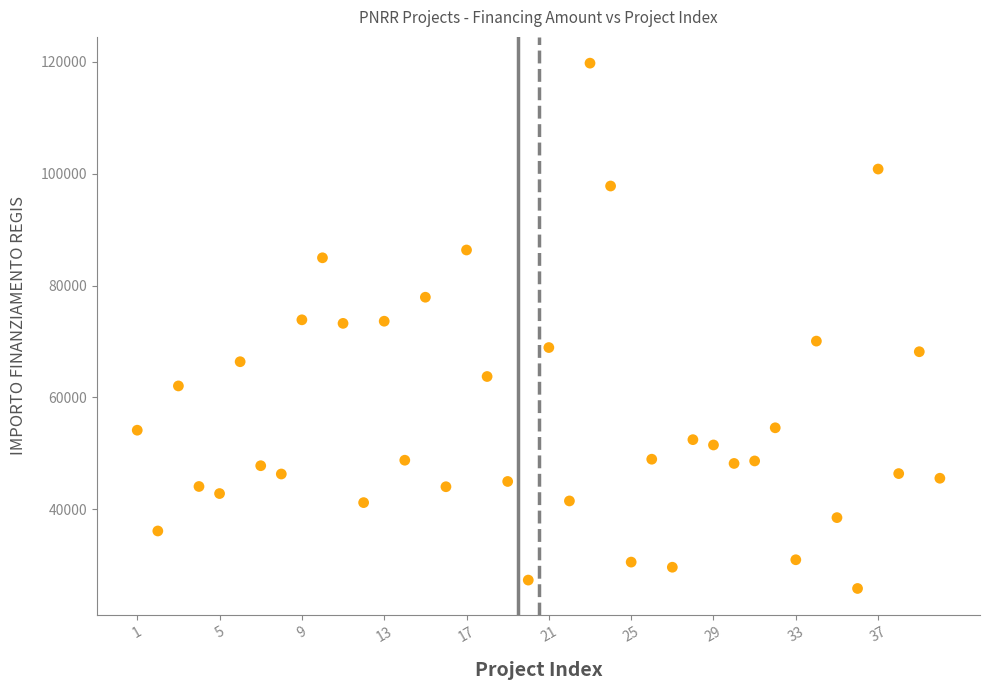

What is the range of X values (max minus min)?

39.0